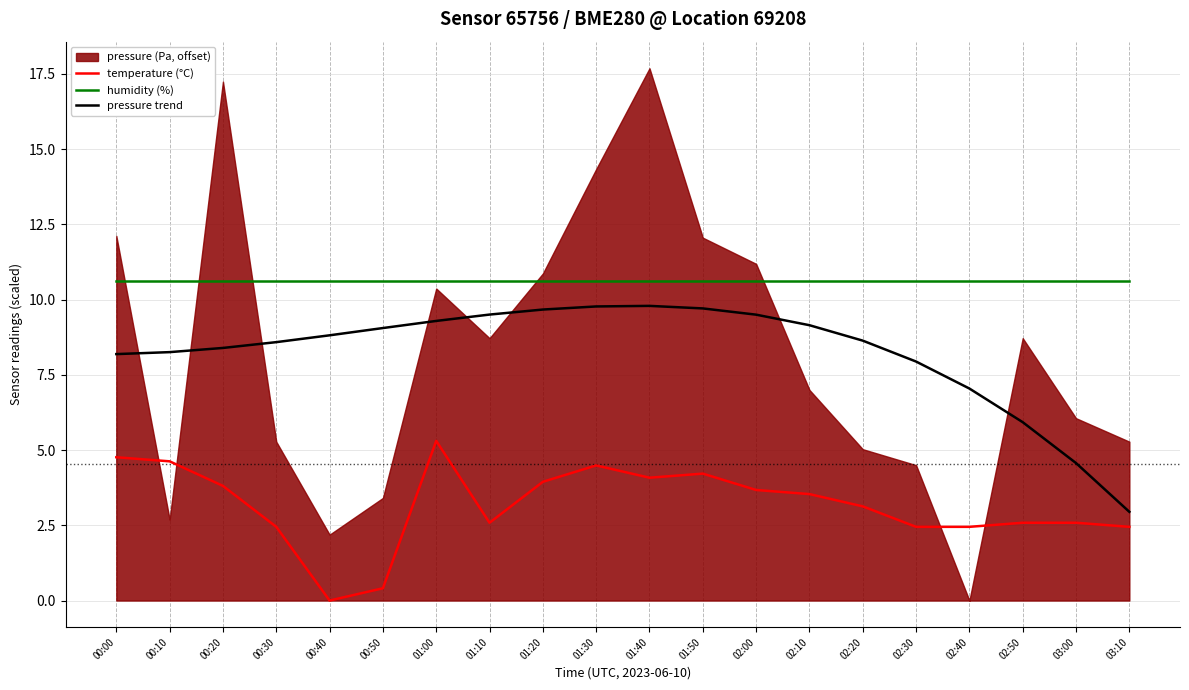

Between 03:10 and 01:20, which is larger?

01:20